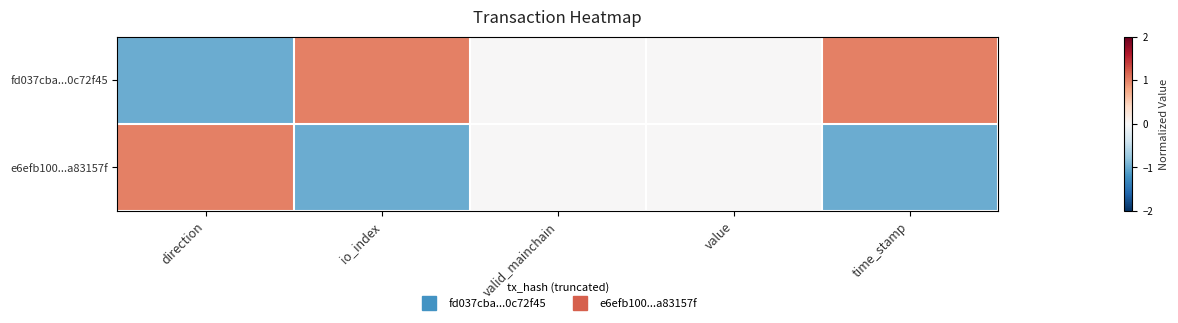

List the series in order of their peak value, highest first.

fd037cba...0c72f45, e6efb100...a83157f